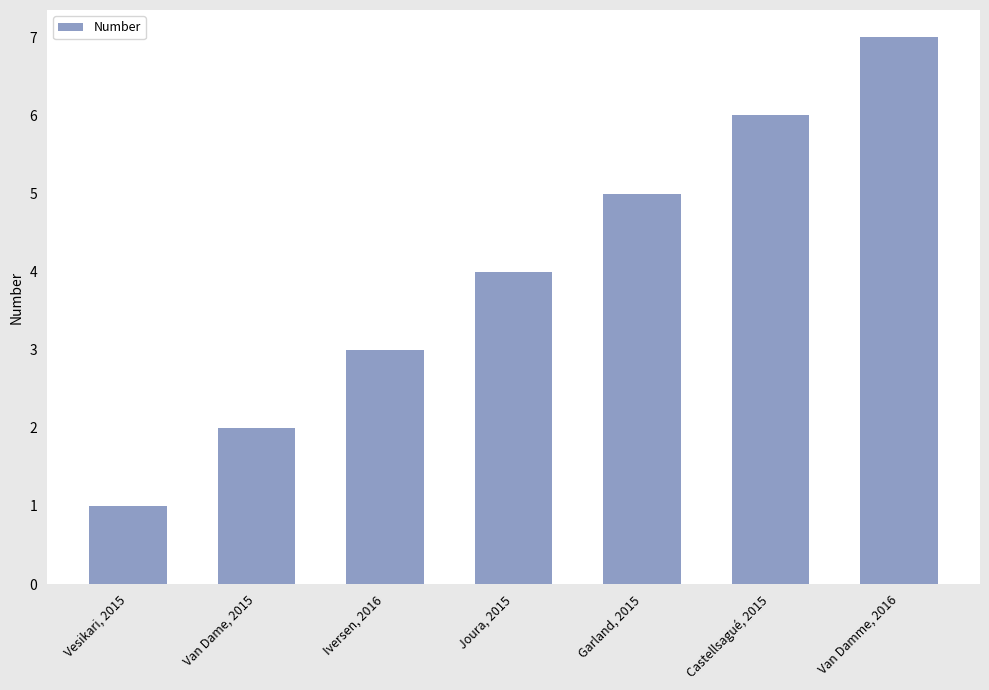

How many categories are shown in the chart?

7